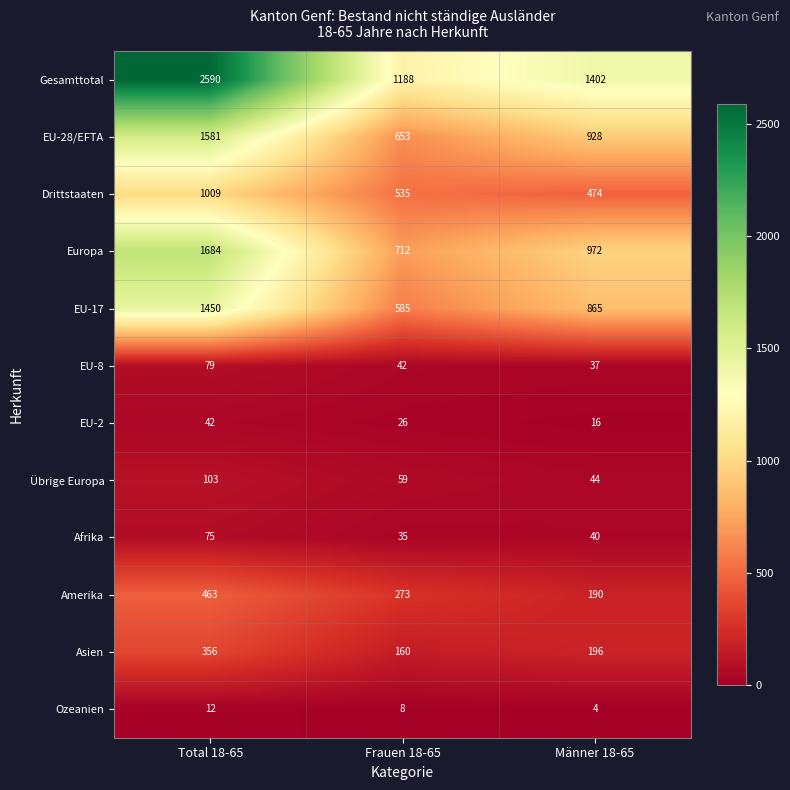

What is the average value of the Gesamttotal series?

1727